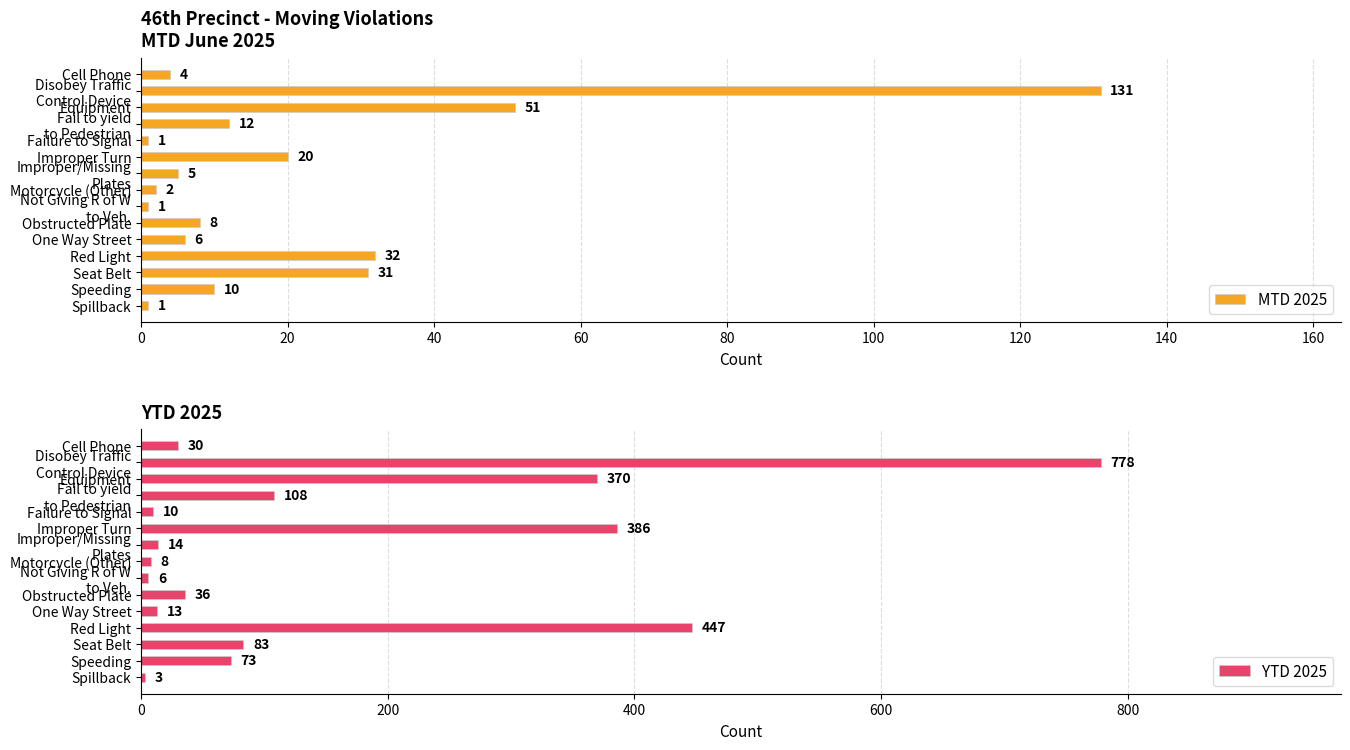

How many data points in MTD 2025 are above 8?

7